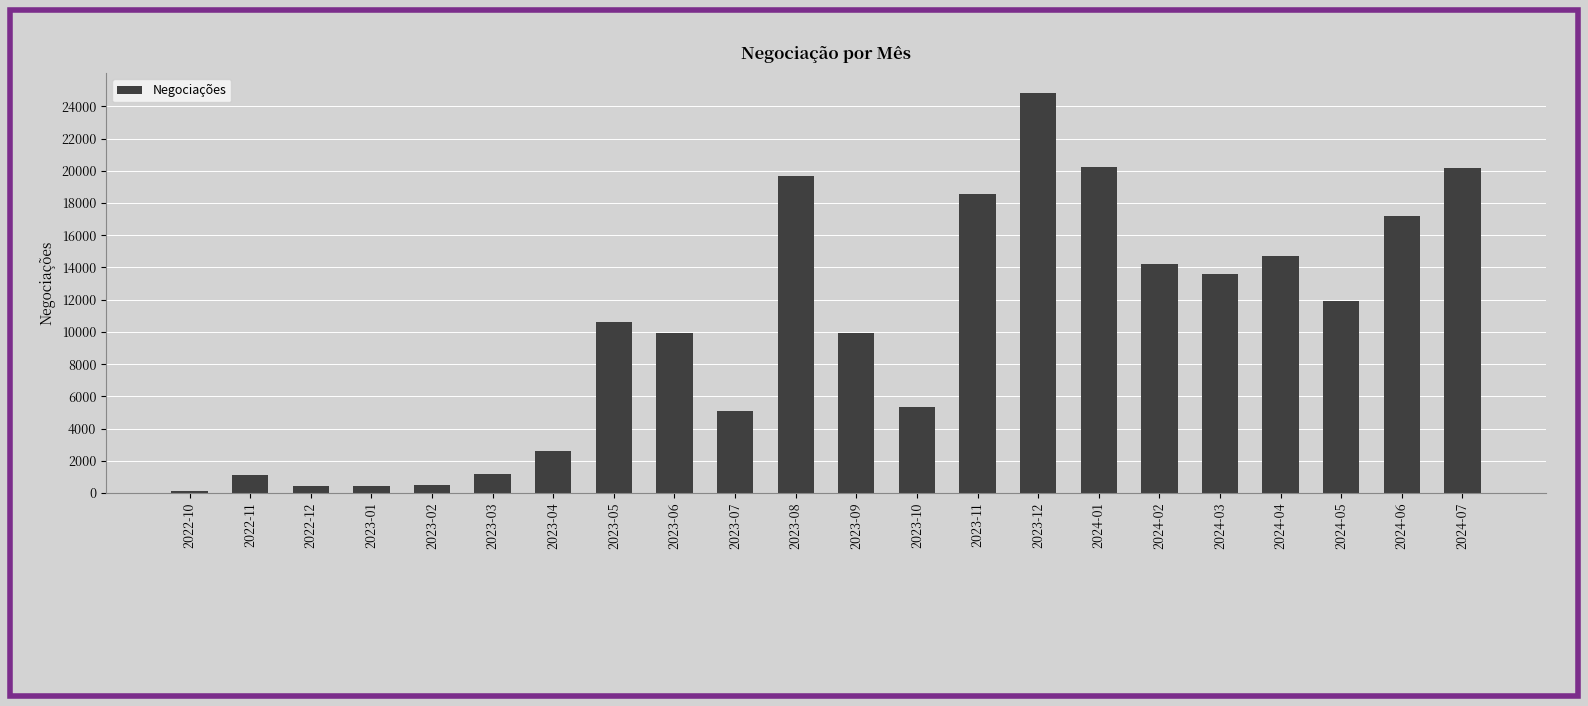

What is the difference between the values at 2024-05 and 2023-04?

9303